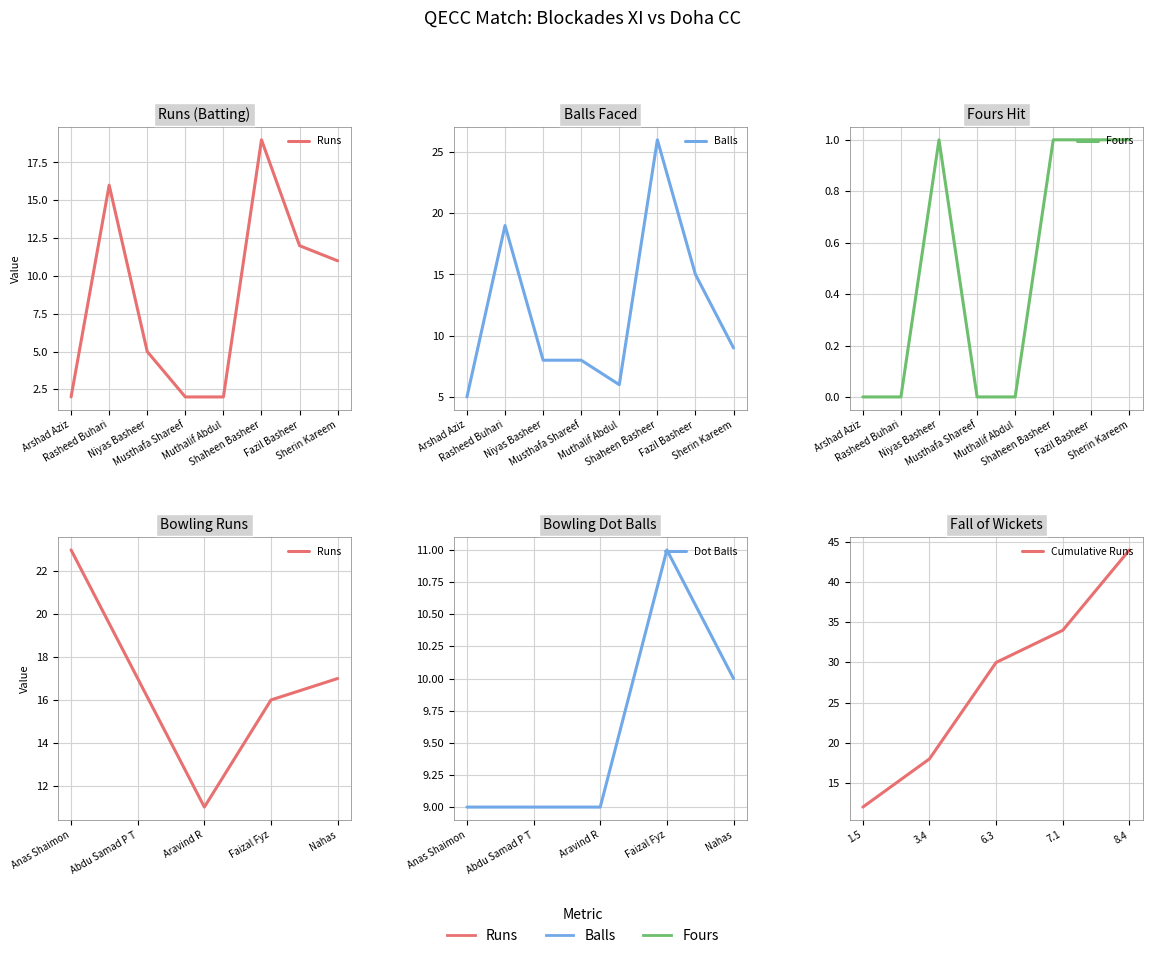

How many data points in Fours are less than 1?

4